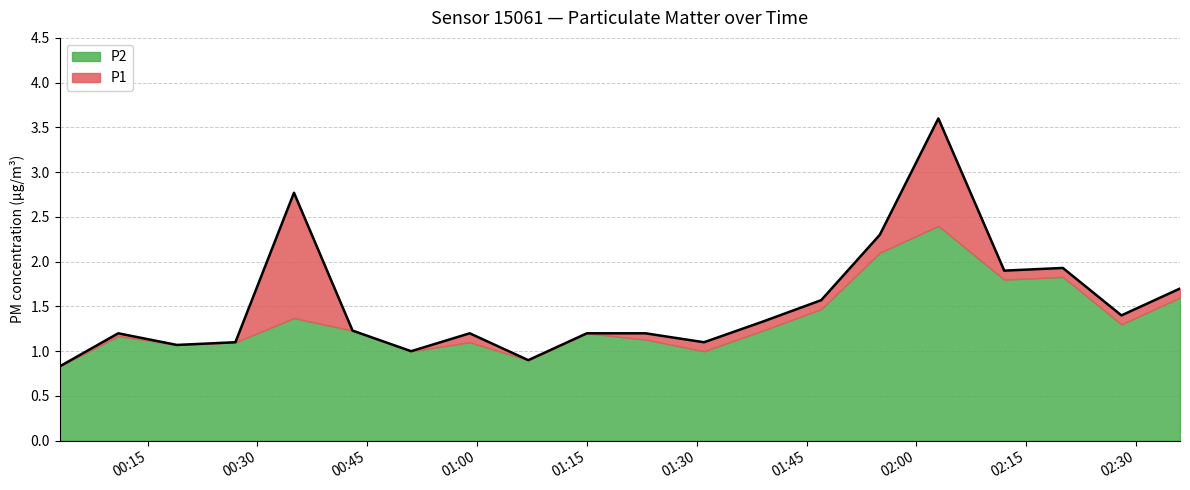

What is the sum of the values at 02:20 and 00:11?

3.1